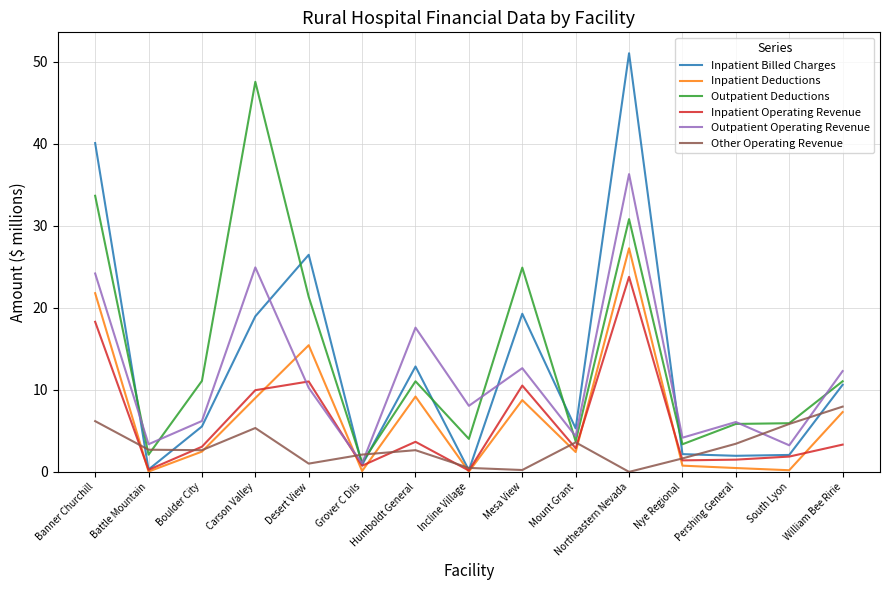

Is the value of Outpatient Operating Revenue at Nye Regional greater than the value of Other Operating Revenue at Mesa View?

Yes